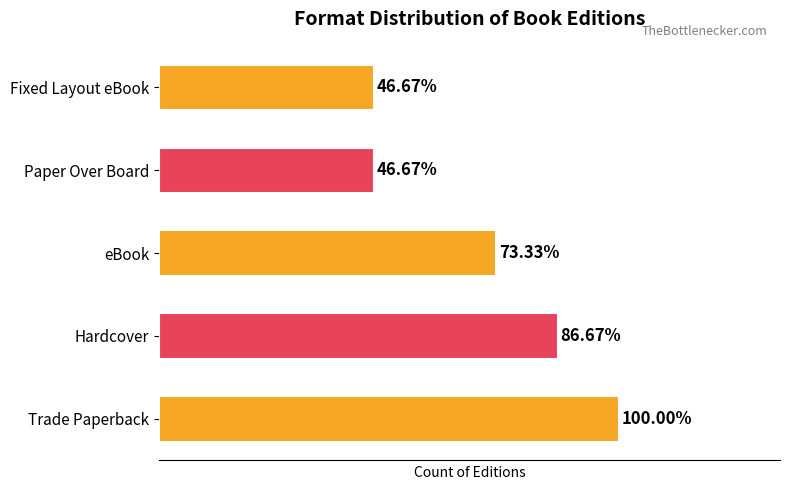

Are the bars horizontal?

Yes